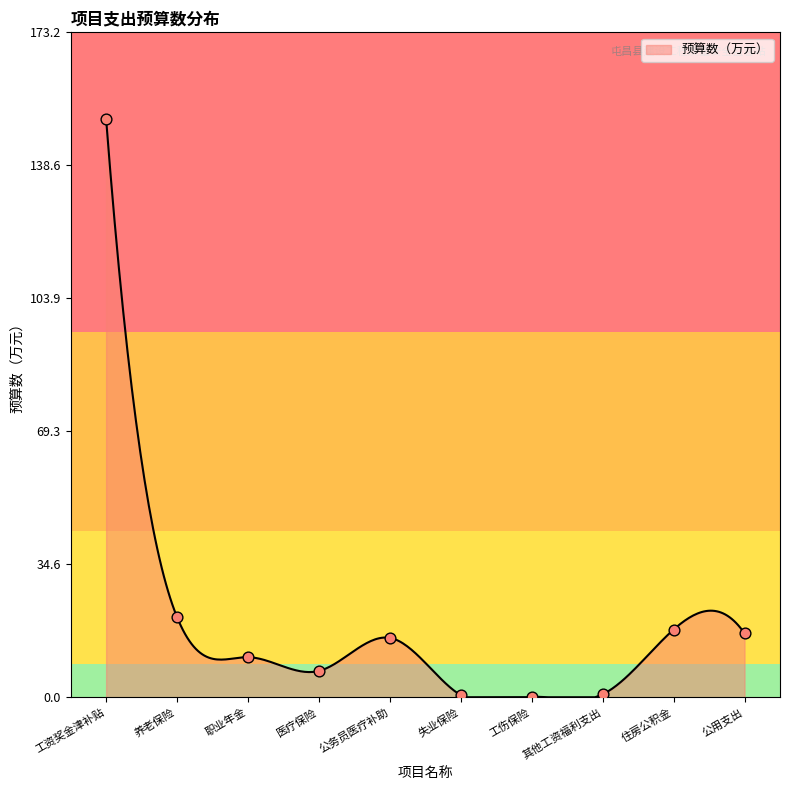

What is the change in value from 职业年金 to 公务员医疗补助?

+5.0